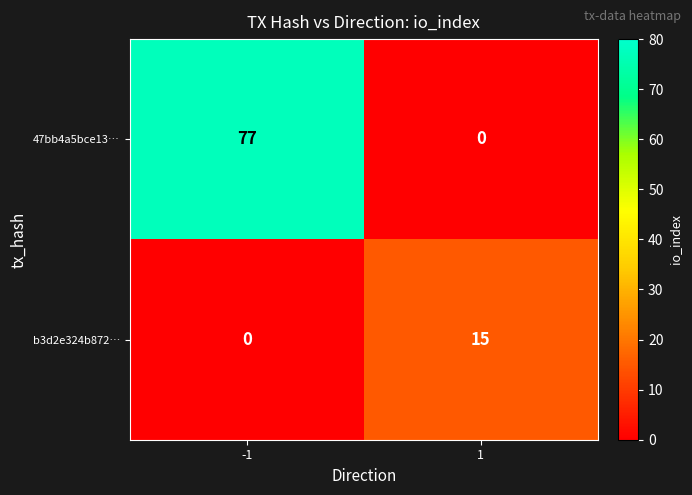

List the series in order of their overall mean, highest first.

47bb4a5bce13…, b3d2e324b872…